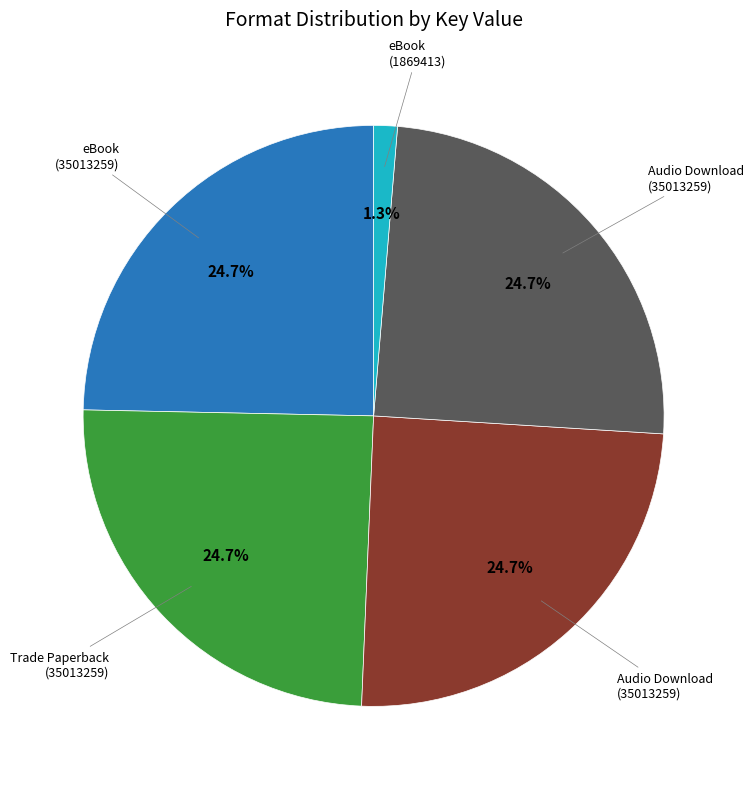

Count the number of slices in the pie.

5